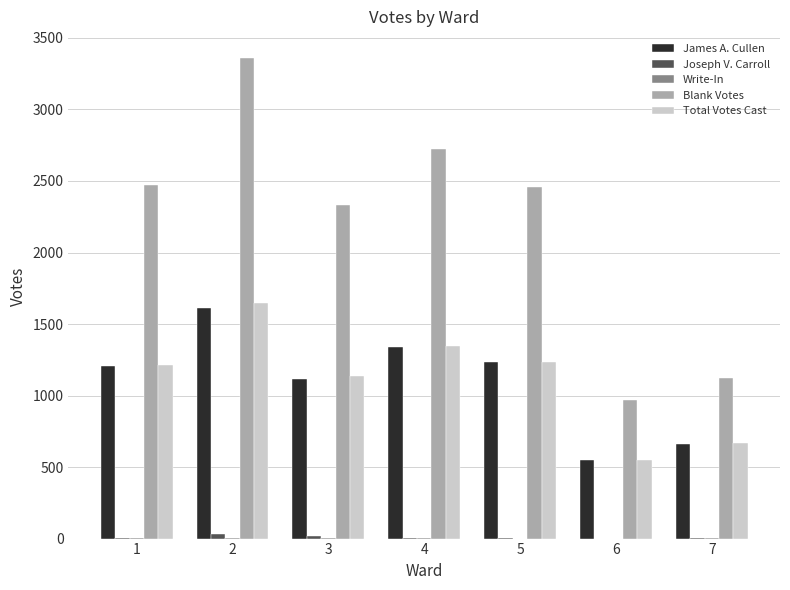

True or false: Blank Votes has a value of 3559 at 5.

False